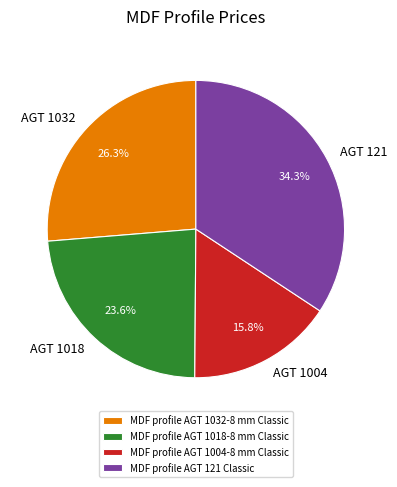

Is the sum of MDF profile AGT 1032-8 mm Classic and MDF profile AGT 1004-8 mm Classic greater than half?

No